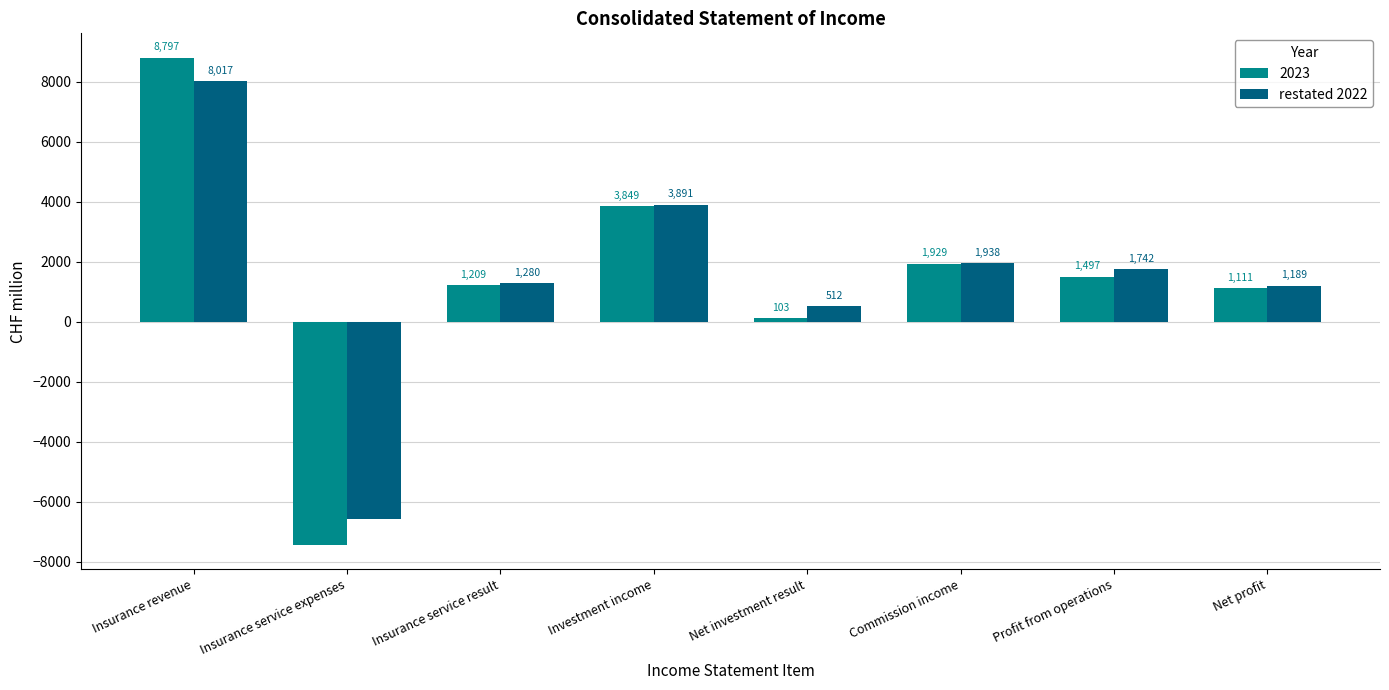

Which series changed the most between Insurance service result and Commission income?

2023